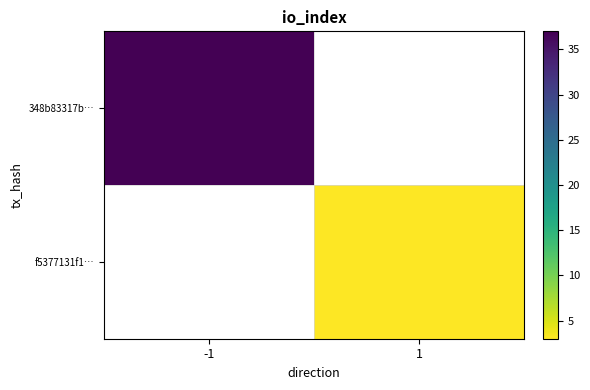

The 348b83317b… series shows 37.0 at -1. True or false?

True